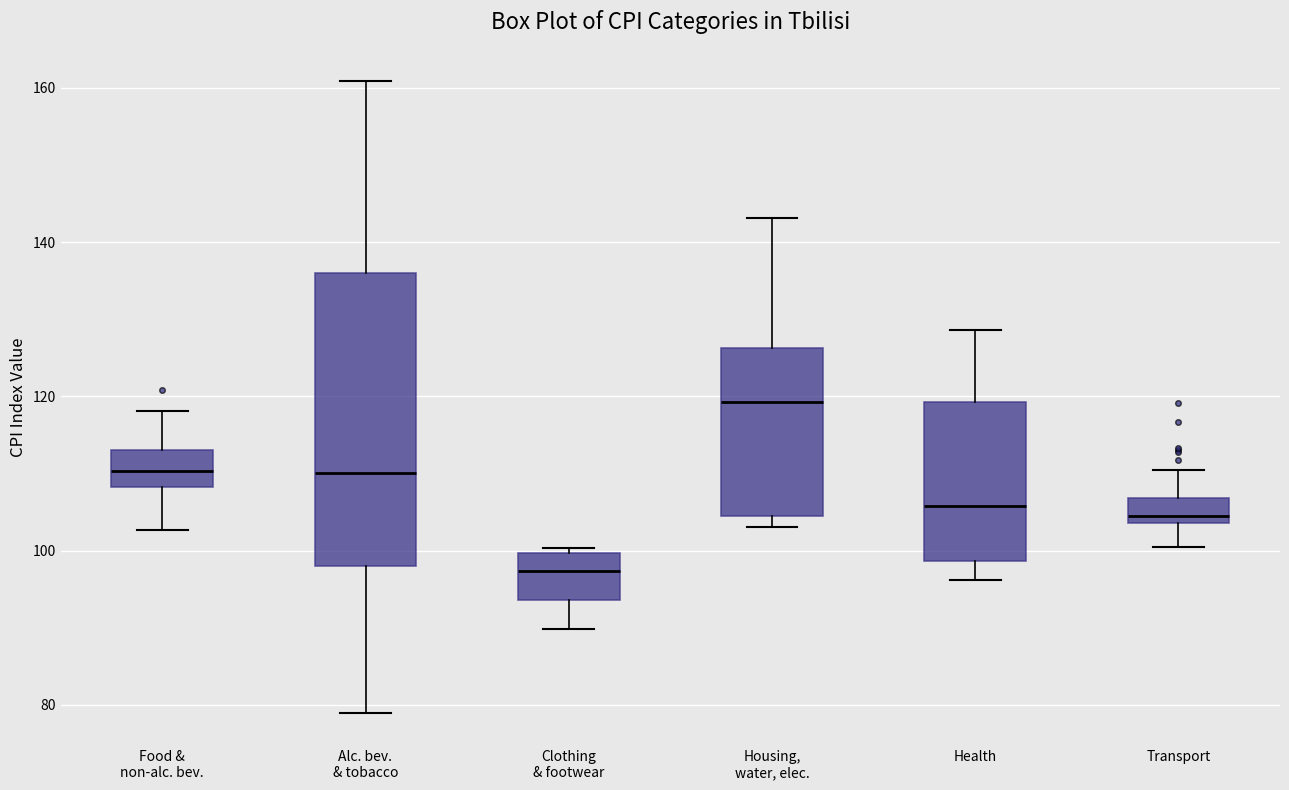

Where does the median line of the box for Health sit on the y-axis? The values are not printed on the chart, so give them approximately, as read against the axis.

106